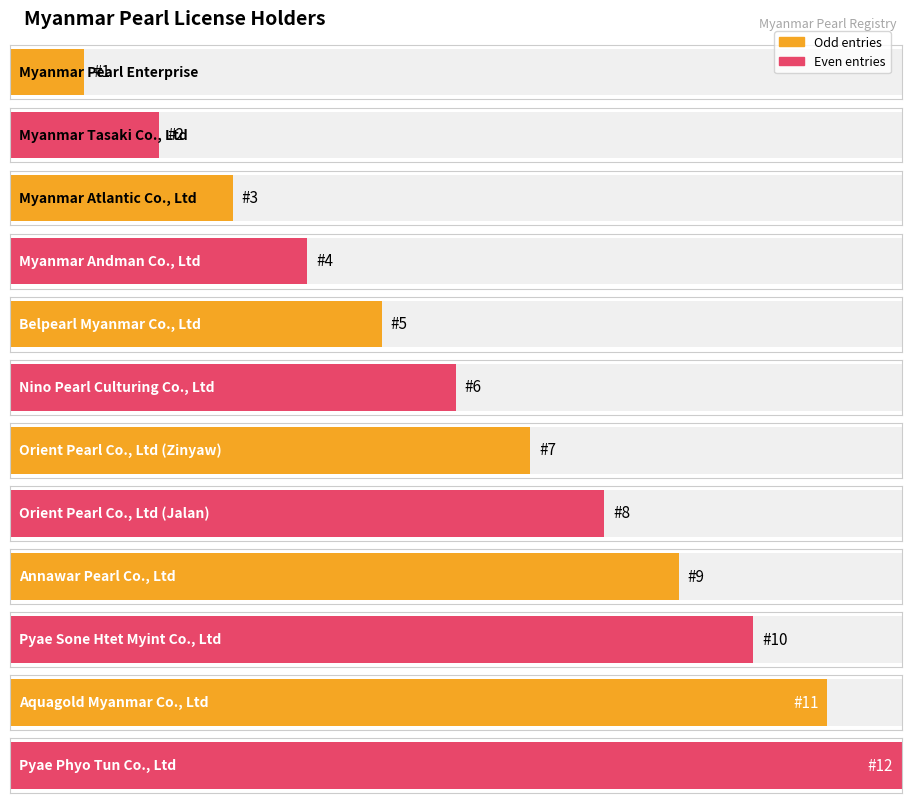

Rank the categories by value from highest to lowest.

Pyae Phyo Tun Co., Ltd, Aquagold Myanmar Co., Ltd, Pyae Sone Htet Myint Co., Ltd, Annawar Pearl Co., Ltd, Orient Pearl Co., Ltd (Jalan), Orient Pearl Co., Ltd (Zinyaw), Nino Pearl Culturing Co., Ltd, Belpearl Myanmar Co., Ltd, Myanmar Andman Co., Ltd, Myanmar Atlantic Co., Ltd, Myanmar Tasaki Co., Ltd, Myanmar Pearl Enterprise